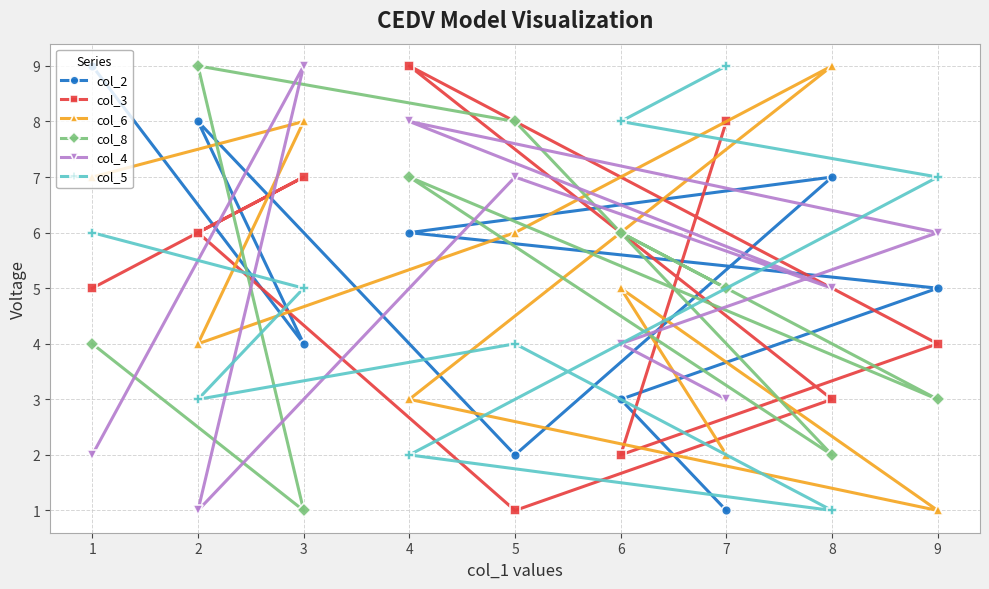

List the series in order of their peak value, lowest first.

col_2, col_3, col_6, col_8, col_4, col_5